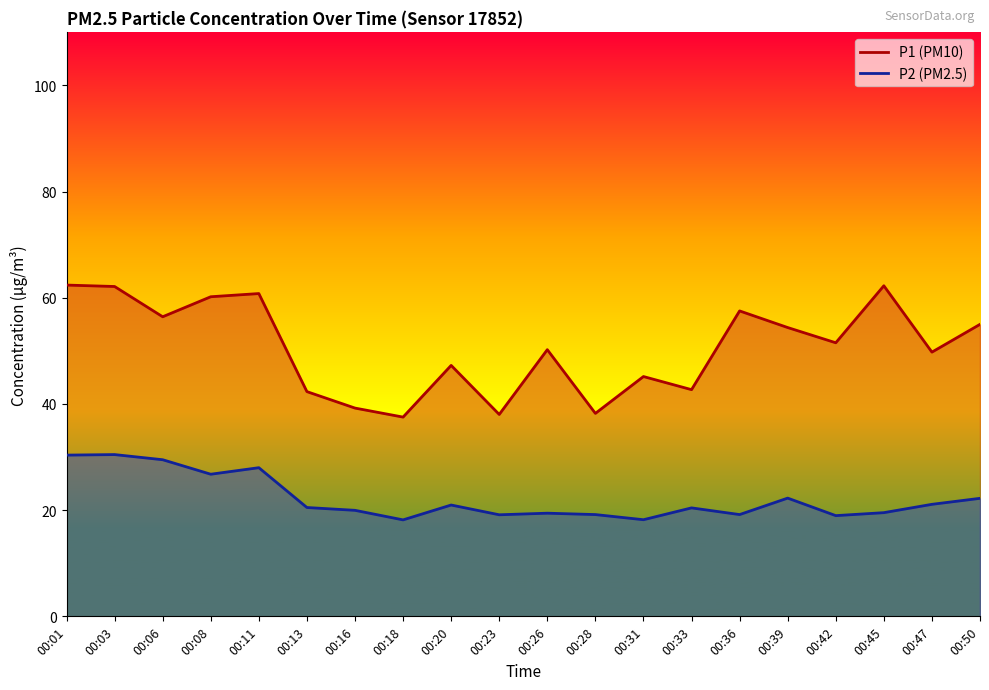

True or false: P2 and P1 cross at least once.

False